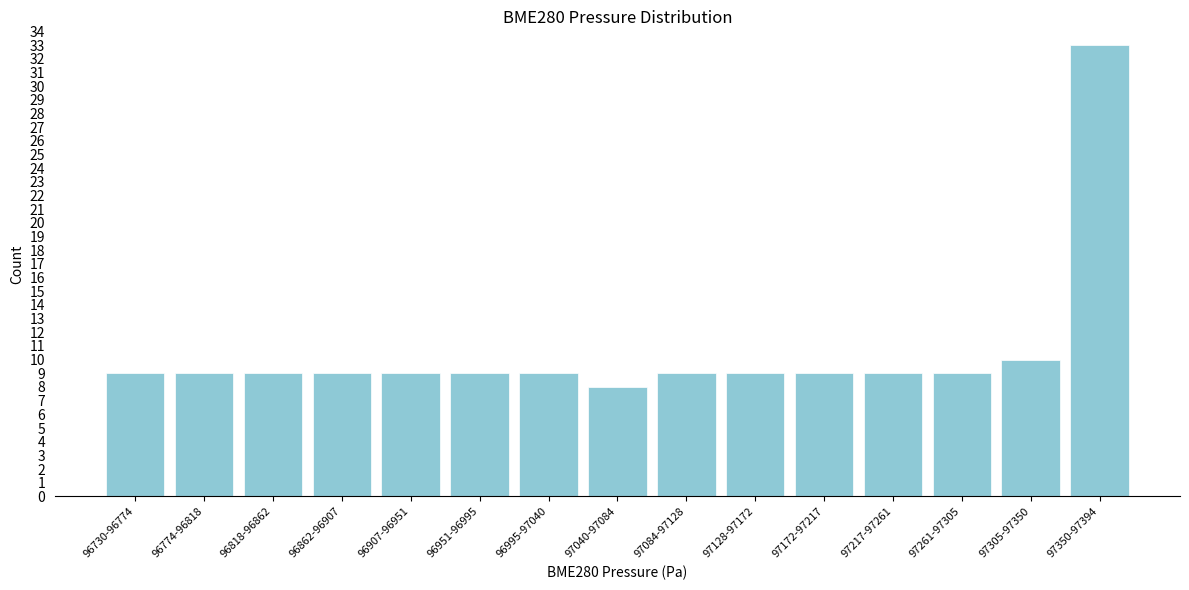

Reading left to right, transcribe all the data shown in this chart.

96730-96774=9	96774-96818=9	96818-96862=9	96862-96907=9	96907-96951=9	96951-96995=9	96995-97040=9	97040-97084=8	97084-97128=9	97128-97172=9	97172-97217=9	97217-97261=9	97261-97305=9	97305-97350=10	97350-97394=33